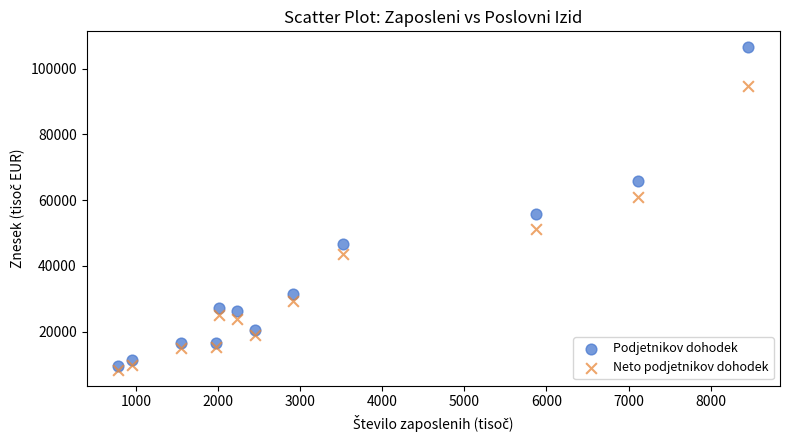

Across all series, what Y value is closest to 57442?

55904.4